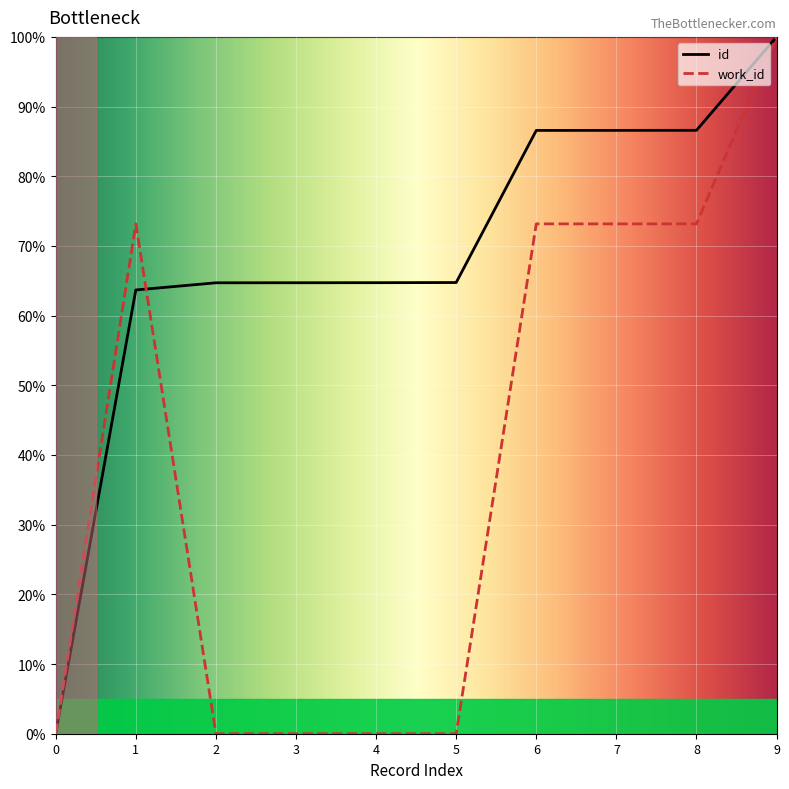

The value of id at 5 is 88.7. True or false?

False